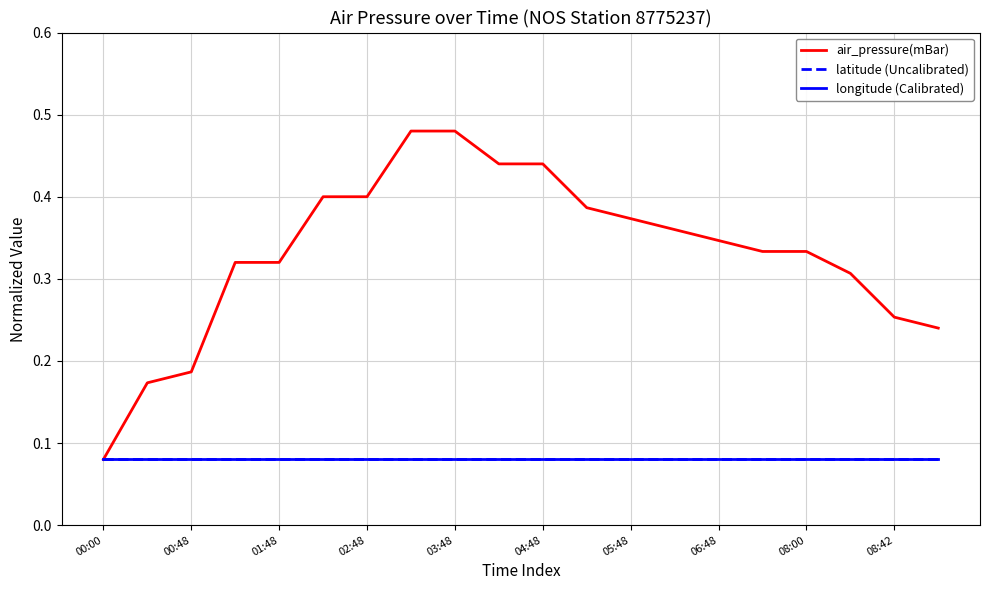

Does the chart have visible grid lines?

Yes